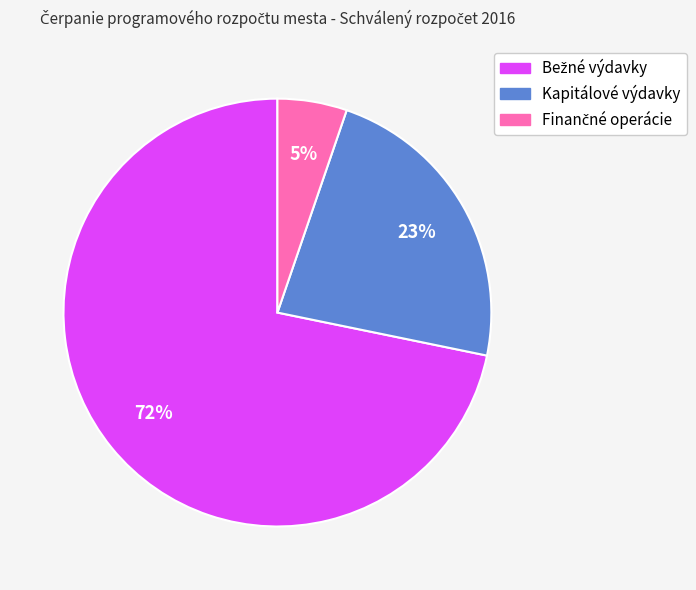

Is there any slice that represents more than half of the pie?

Yes